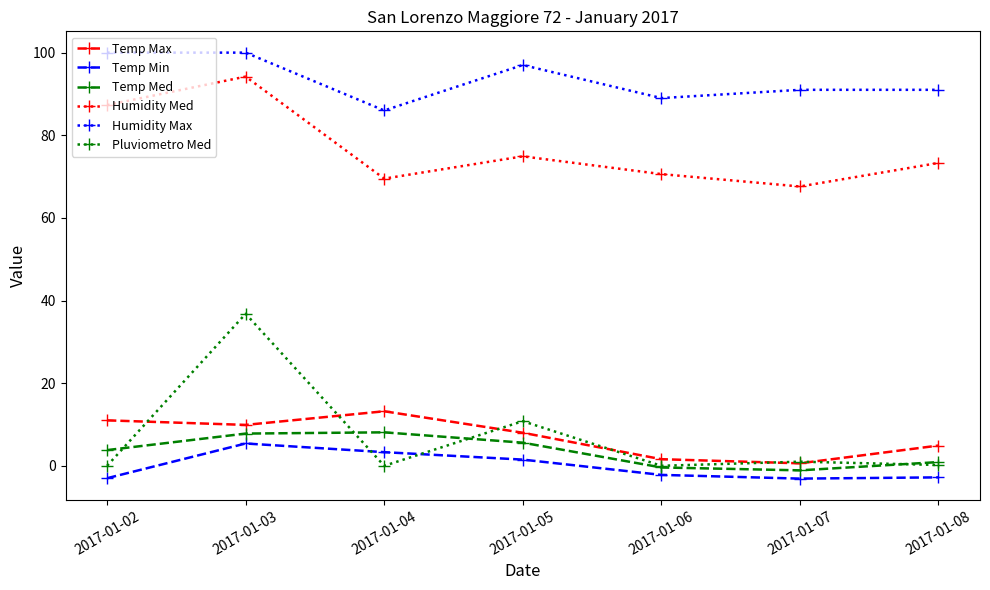

What is the highest value of the Pluviometro Med series?

36.8